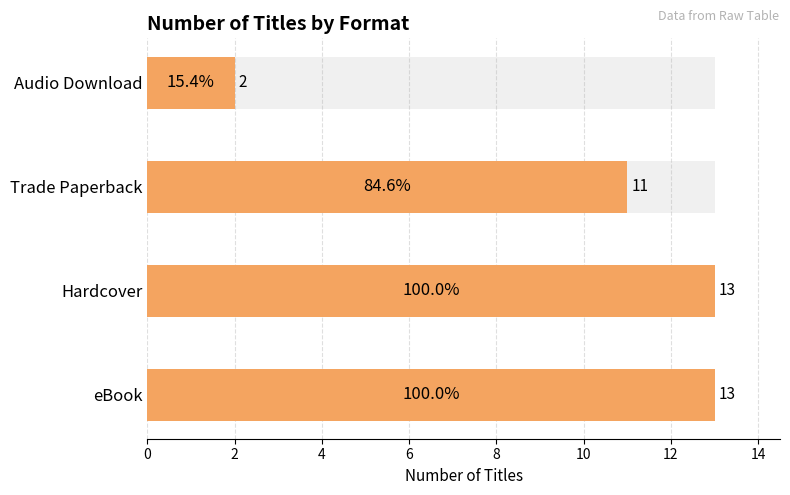

Reading left to right, transcribe all the data shown in this chart.

13	13	11	2